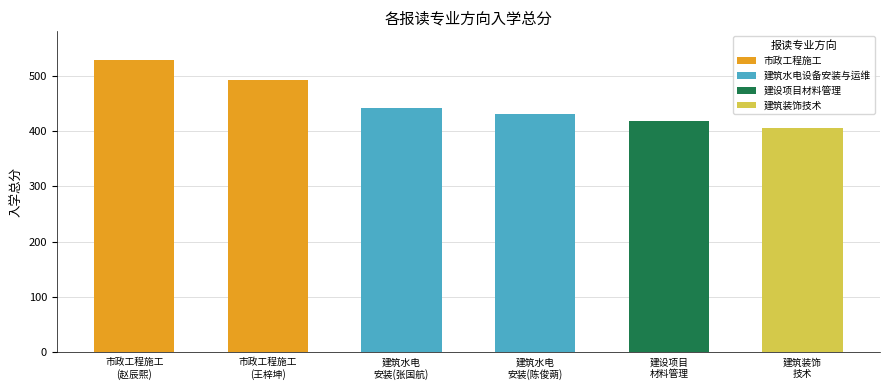

At which label is the value closest to 467?

市政工程施工(王梓坤)